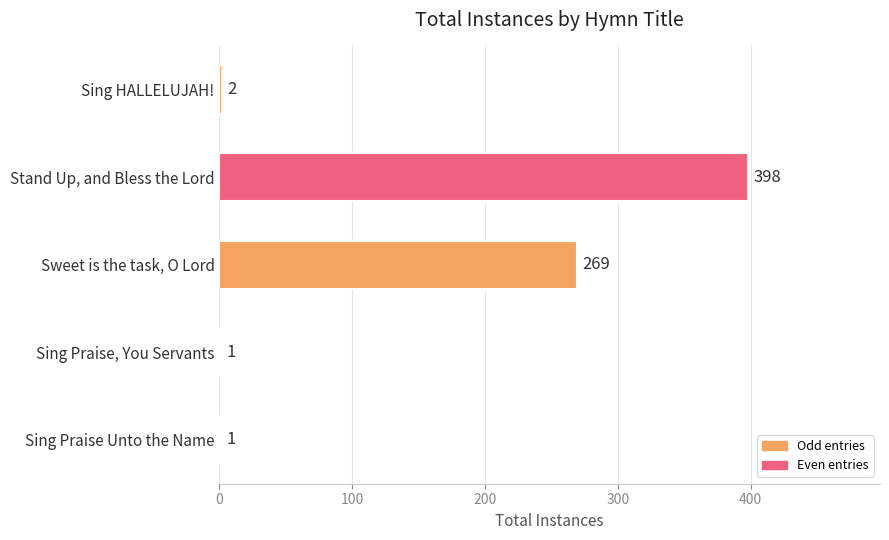

At which label is the value closest to 199?

Sweet is the task, O Lord